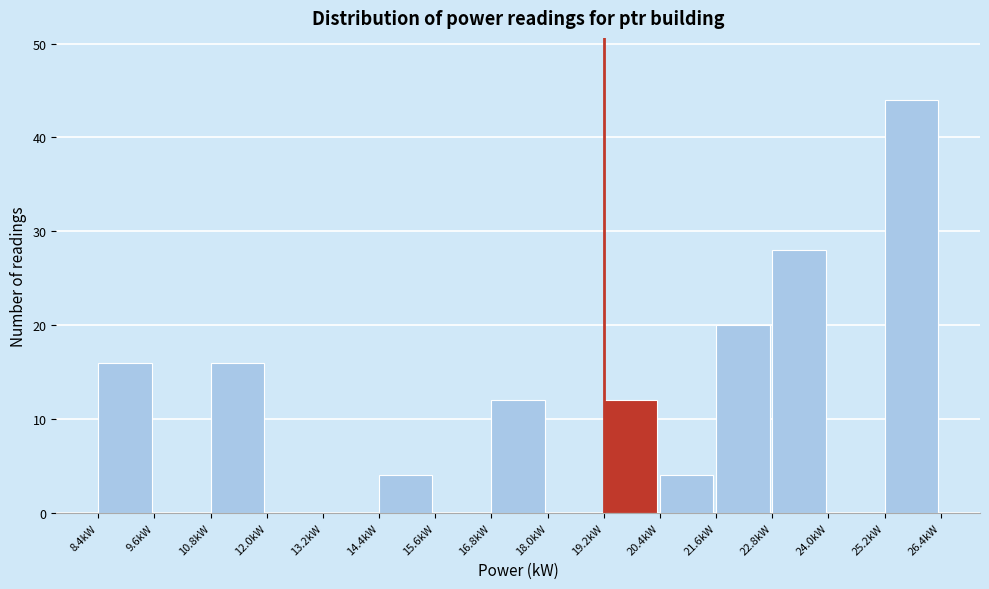

Reading left to right, list every bar in this chart as the range it spans on the x-axis followed by its height. Neither the bar edges nor the heights are printed on the chart, so give them approximately, as read against the axes.

8.4 to 9.6: 16
9.6 to 10.8: 0
10.8 to 12.0: 16
12.0 to 13.2: 0
13.2 to 14.4: 0
14.4 to 15.6: 4
15.6 to 16.8: 0
16.8 to 18.0: 12
18.0 to 19.2: 0
19.2 to 20.4: 12
20.4 to 21.6: 4
21.6 to 22.8: 20
22.8 to 24.0: 28
24.0 to 25.2: 0
25.2 to 26.4: 44